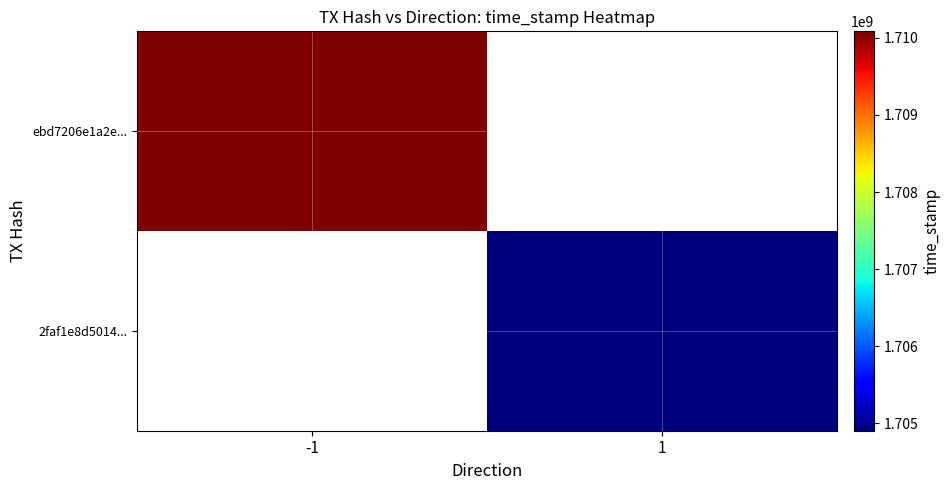

At how many categories does at least one series exceed 1705084625?

1